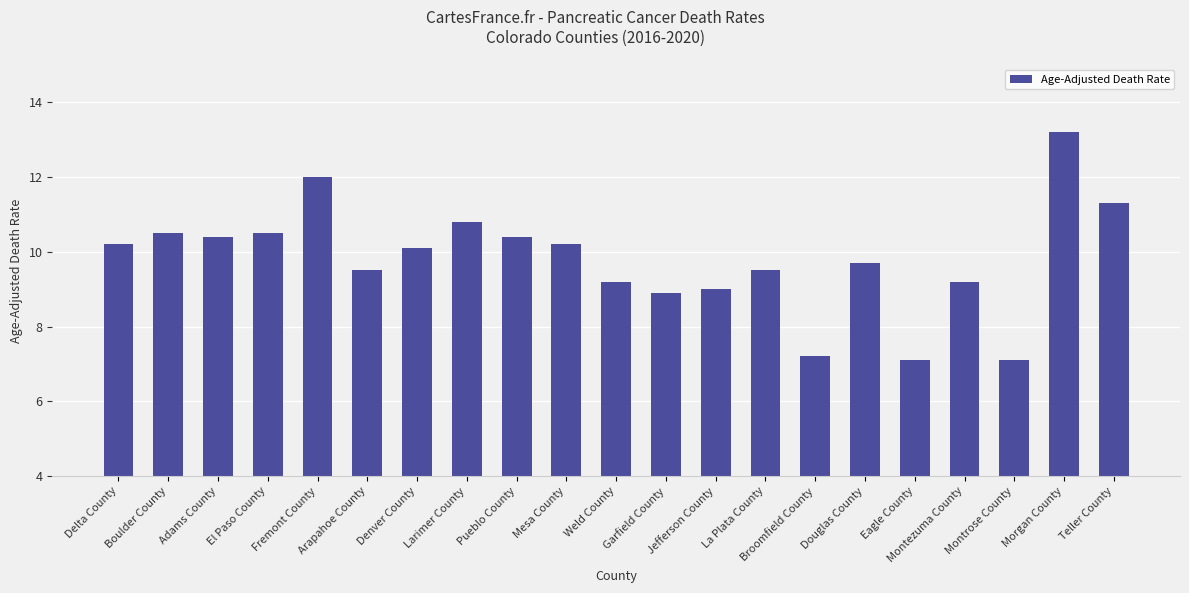

What is the smallest value displayed?

7.1